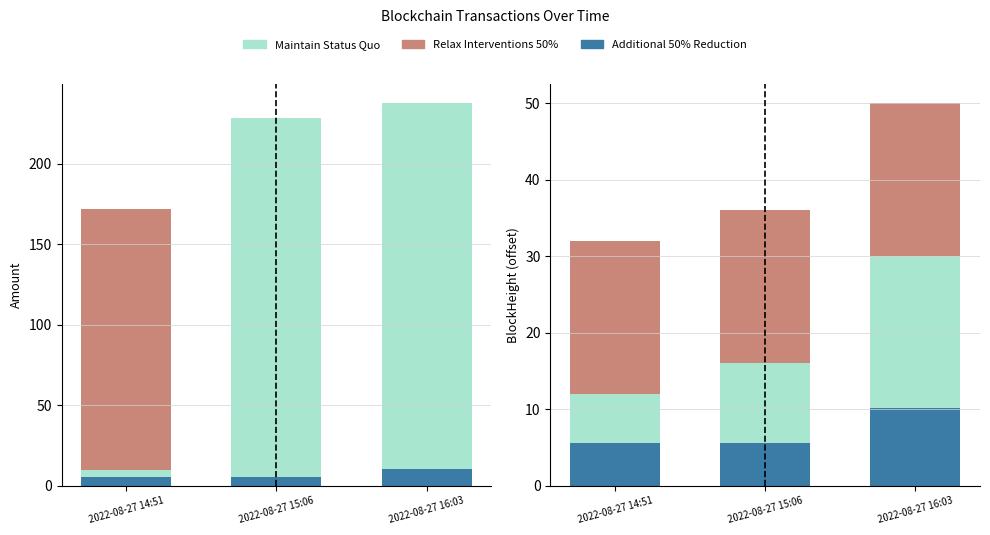

Reading left to right, list all the values displayed in this chart.

Relax Interventions 50%: 2022-08-27 14:51=32.0	2022-08-27 15:06=36.0	2022-08-27 16:03=50.0
Maintain Status Quo: 2022-08-27 14:51=12.0	2022-08-27 15:06=16.0	2022-08-27 16:03=30.0
Additional 50% Reduction: 2022-08-27 14:51=5.5	2022-08-27 15:06=5.5	2022-08-27 16:03=10.1